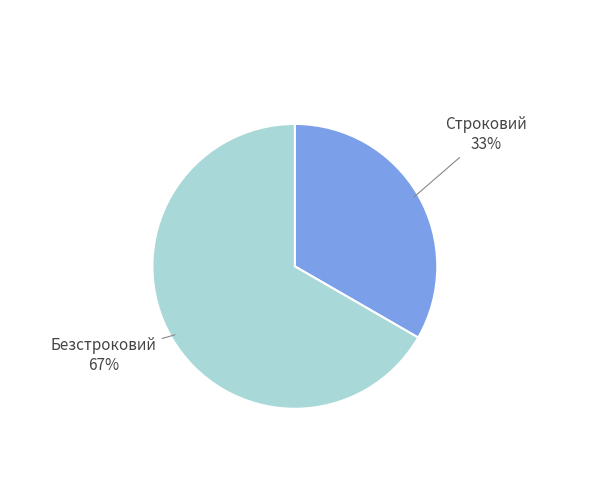

Rank the categories by value from highest to lowest.

Безстроковий, Строковий